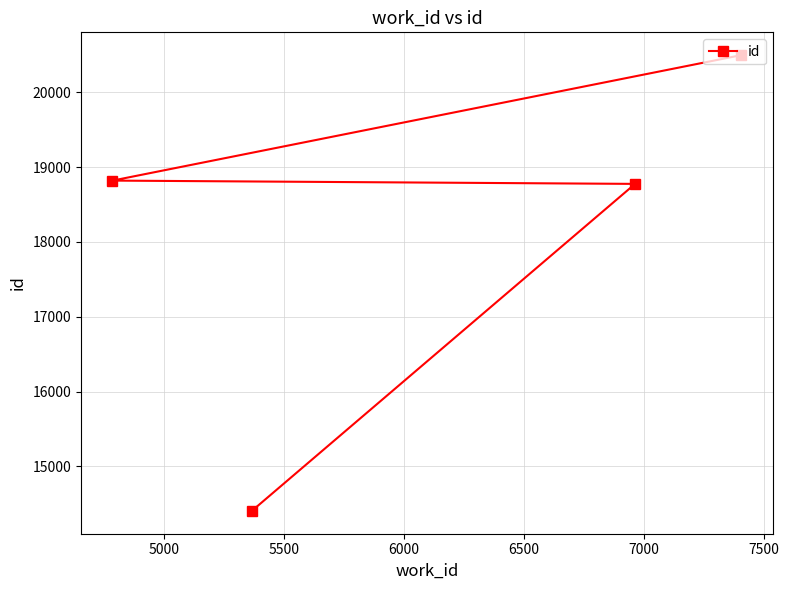

What is the change in value from 5000 to 5500?

+44